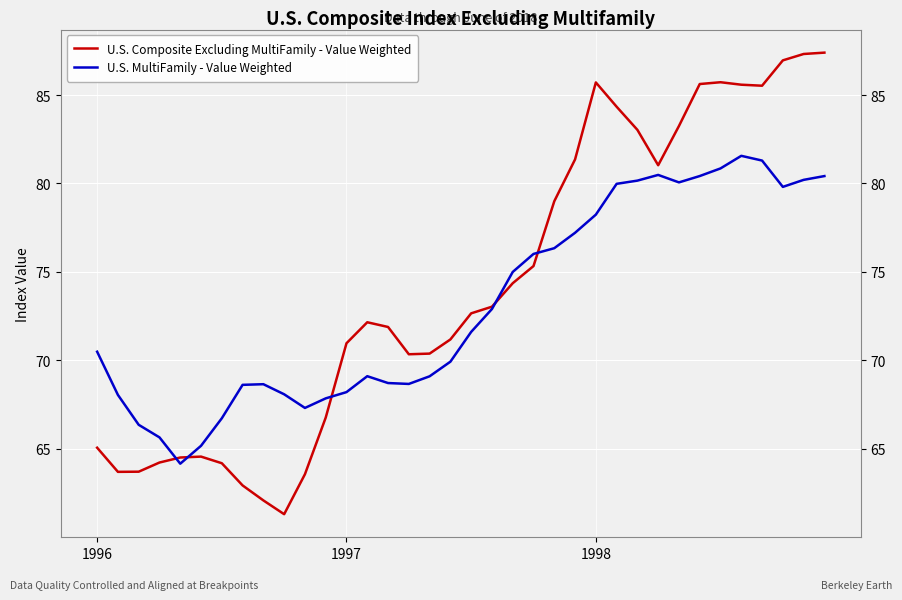

How many lines are shown in the chart?

2